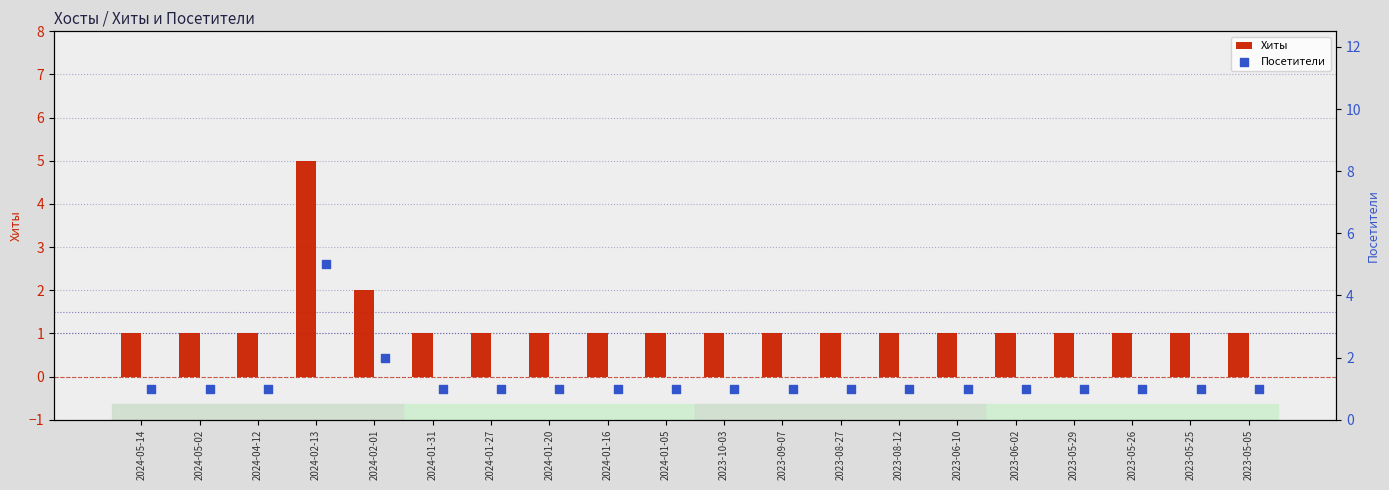

What are all the series names shown in the legend?

Хиты, Посетители